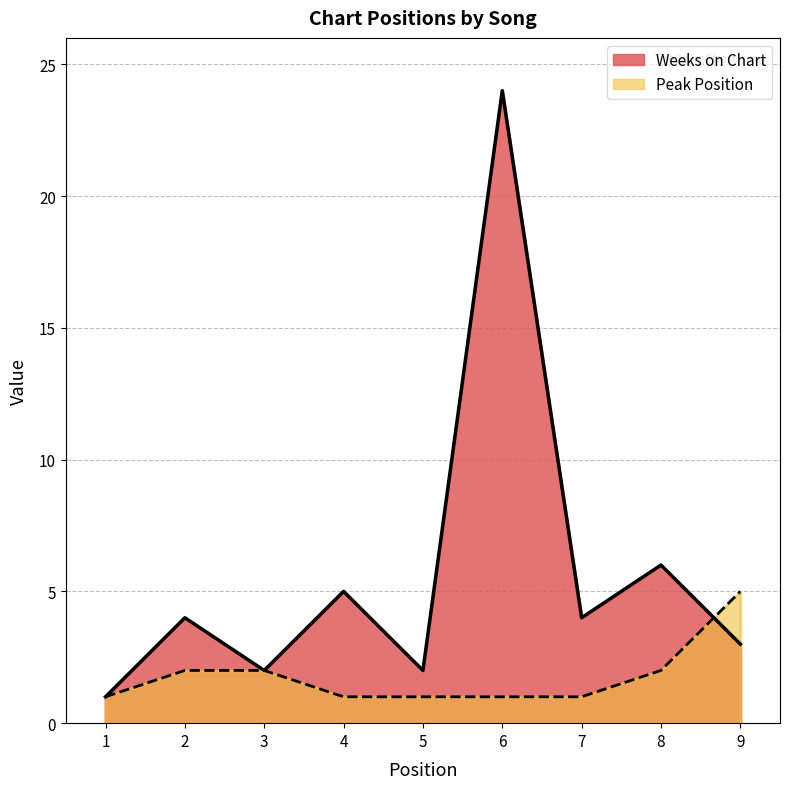

At how many categories does at least one series exceed 8?

1